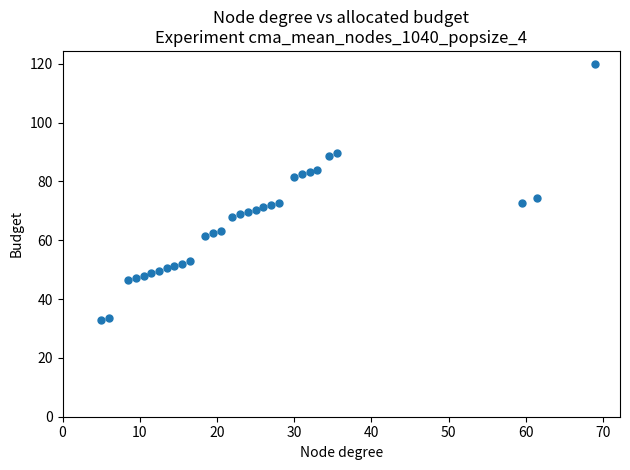

What Y value in the scatter plot is closest to 76?

74.4